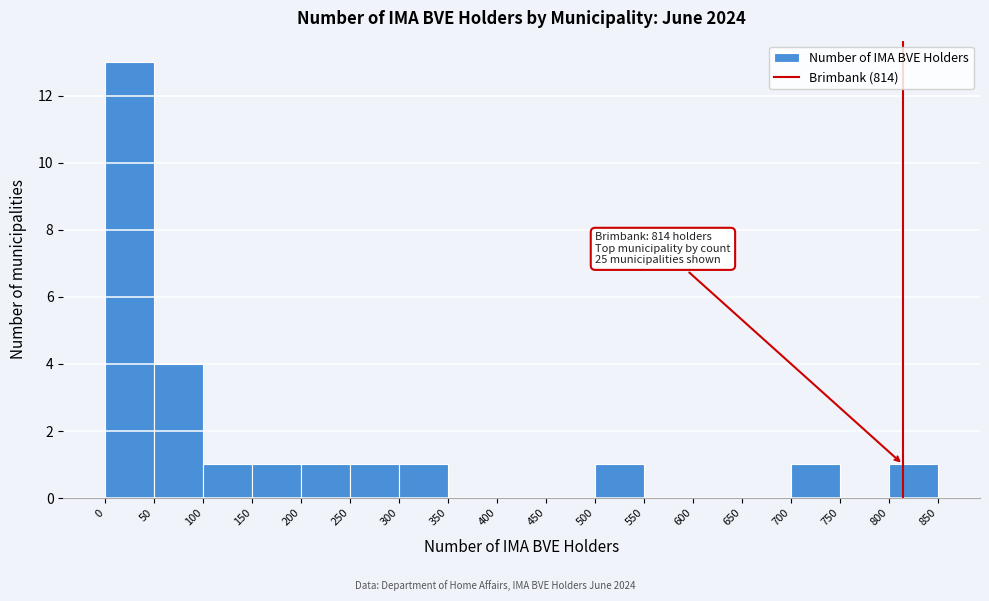

Which range on the x-axis has the tallest bar?

0 to 50